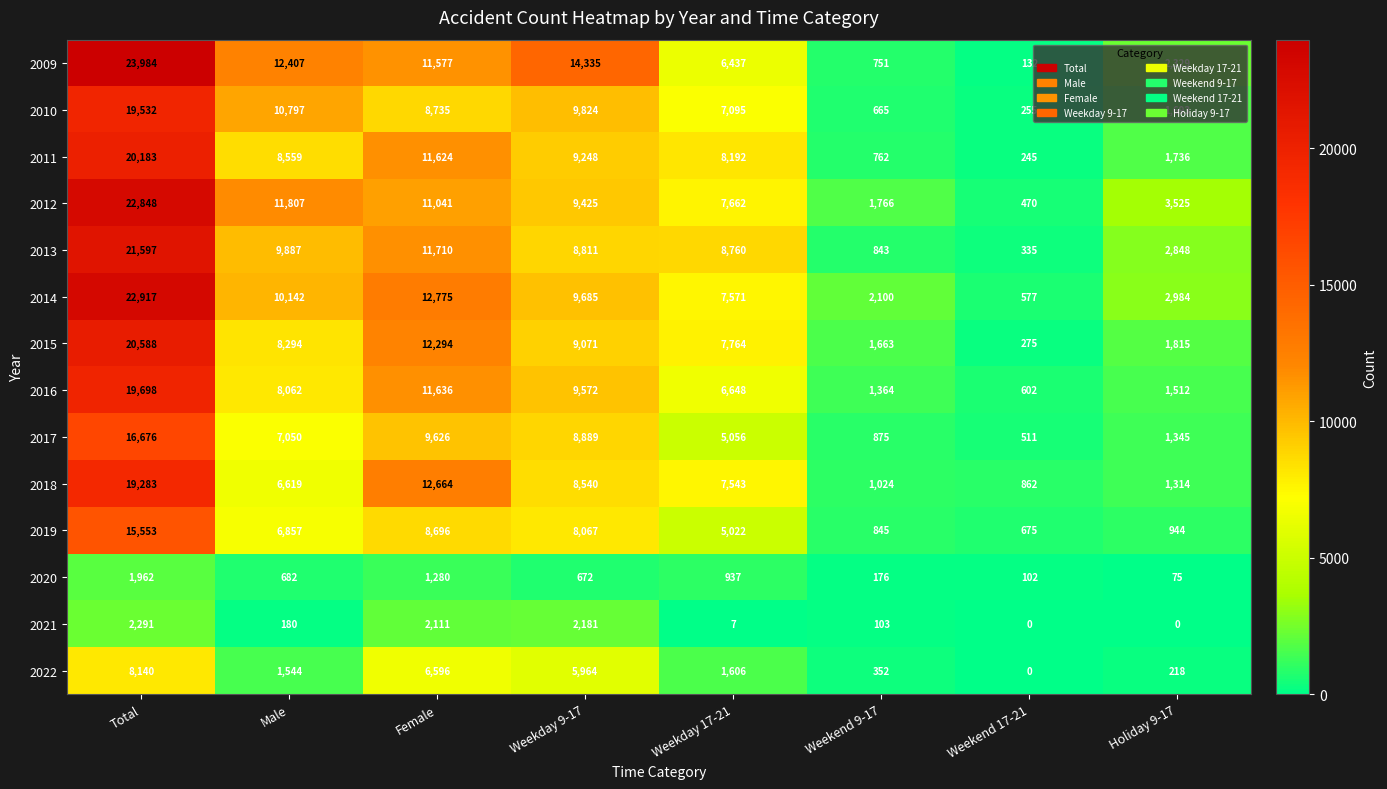

Which series has the widest spread of values?

2009